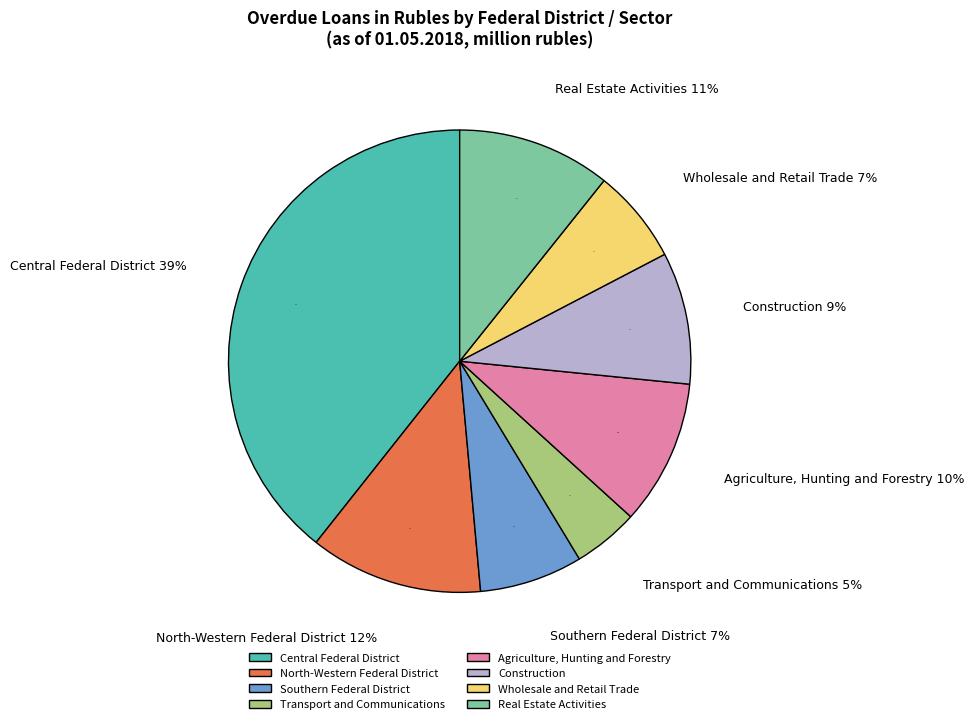

What is the change in value from North-Western Federal District to Transport and Communications?

-86109